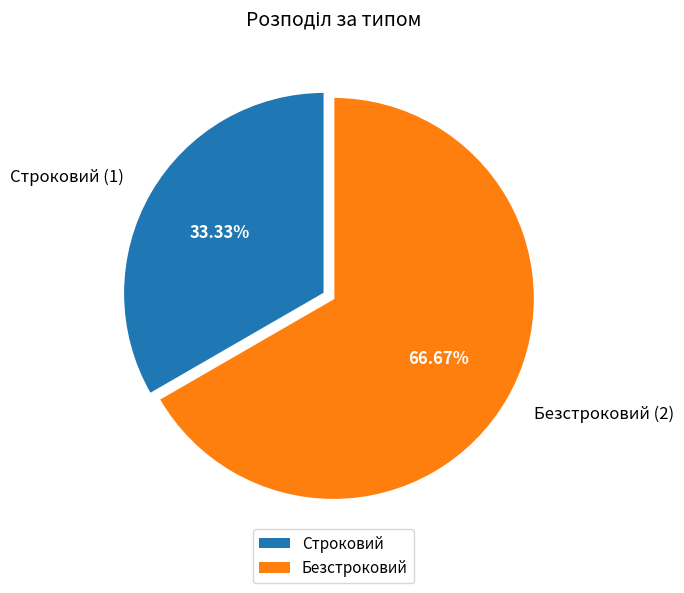

Which has a higher value, Безстроковий (2) or Строковий (1)?

Безстроковий (2)